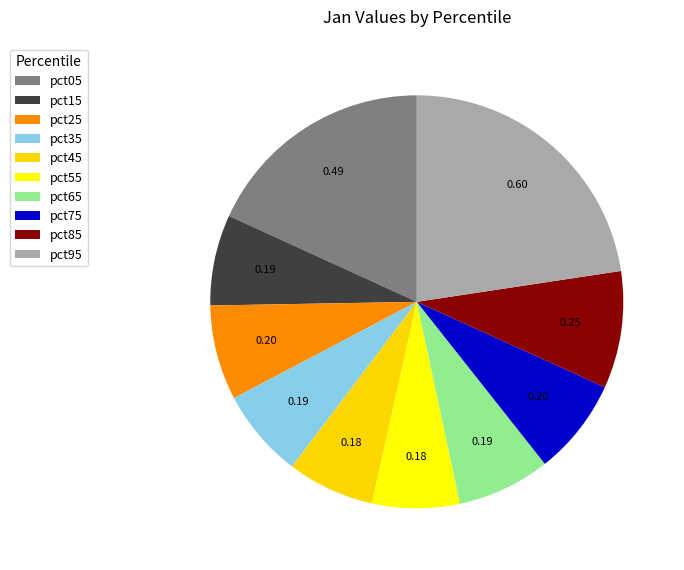

Does pct75 account for over 50% of the chart?

No